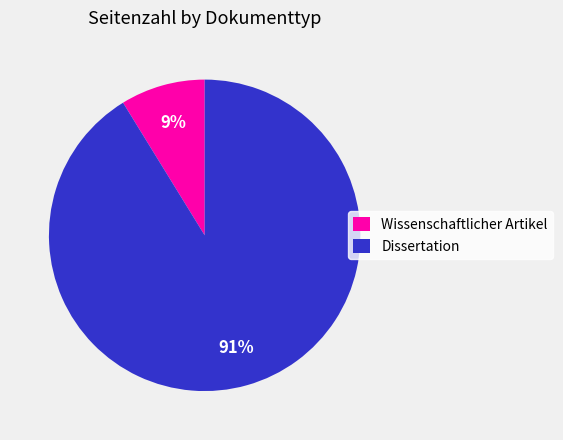

To the nearest percent, what portion does Wissenschaftlicher Artikel represent?

9%